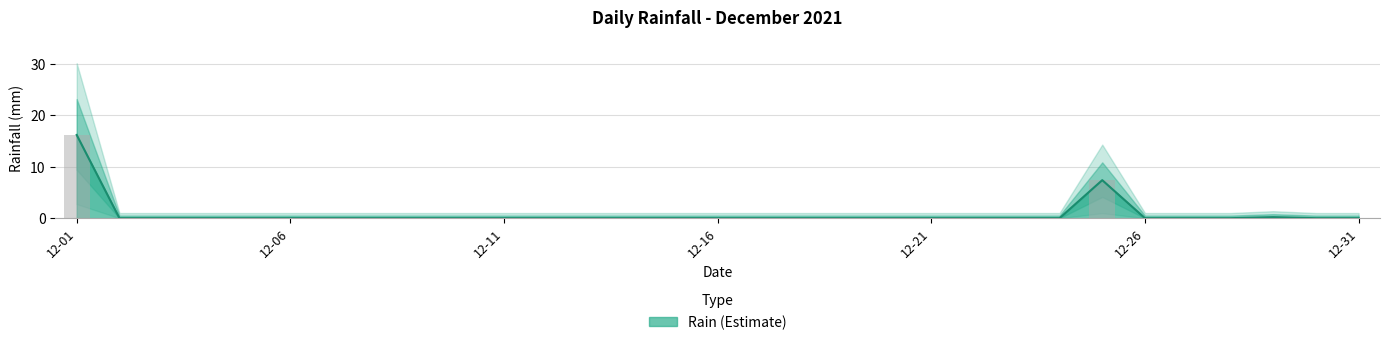

How many bars are there in total?

31